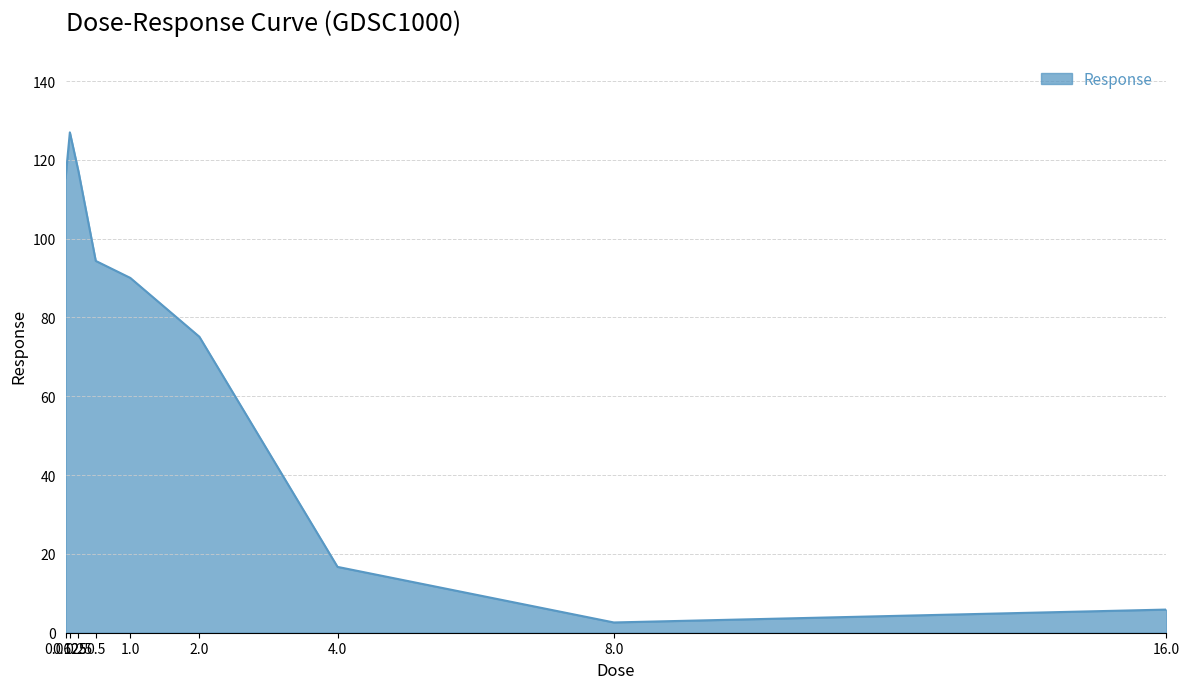

How many lines are shown in the chart?

1